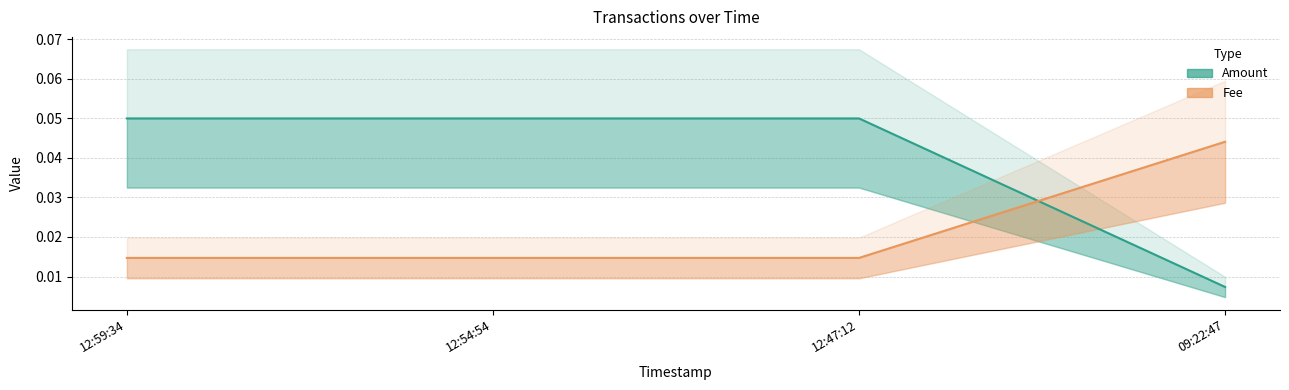

True or false: Fee has a value of 0.0 at 12:59:34.

True